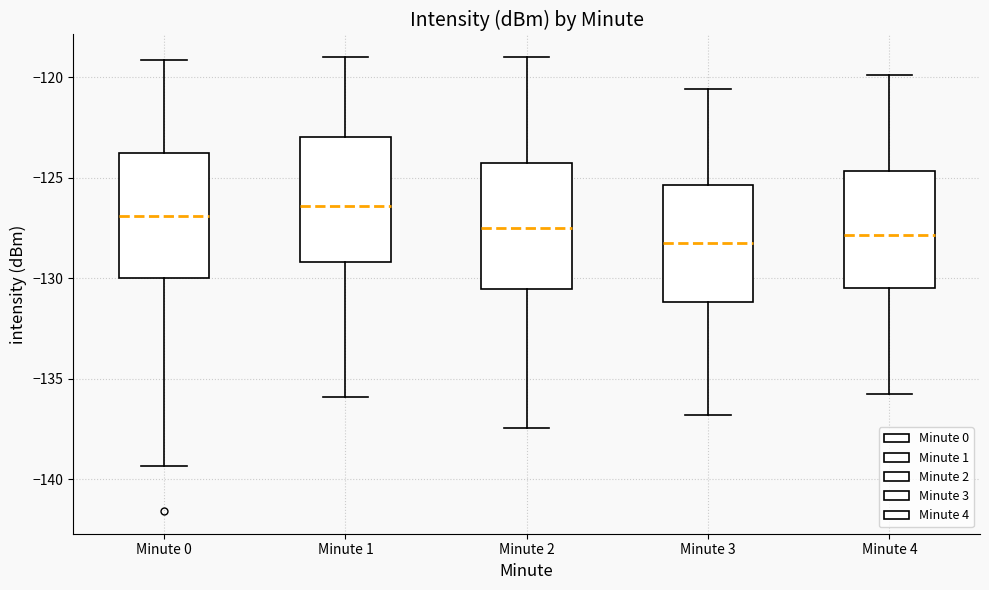

Reading left to right, read every box against the y-axis: the position of its median line, the range the box covers, and the ends of its whiskers. The values are not printed on the chart, so give them approximately, as read against the axis.

Minute 0: median -127.0, box -130.0 to -123.5, whiskers -139.5 to -119.0
Minute 1: median -126.5, box -129.0 to -123.0, whiskers -136.0 to -119.0
Minute 2: median -127.5, box -130.5 to -124.0, whiskers -137.5 to -119.0
Minute 3: median -128.0, box -131.0 to -125.5, whiskers -137.0 to -120.5
Minute 4: median -128.0, box -130.5 to -124.5, whiskers -136.0 to -120.0